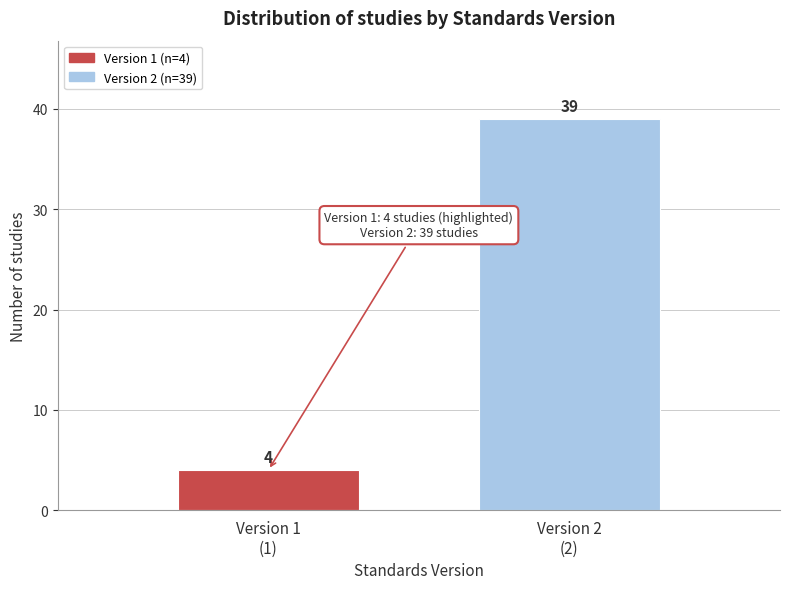

Reading left to right, transcribe all the data shown in this chart.

4	39